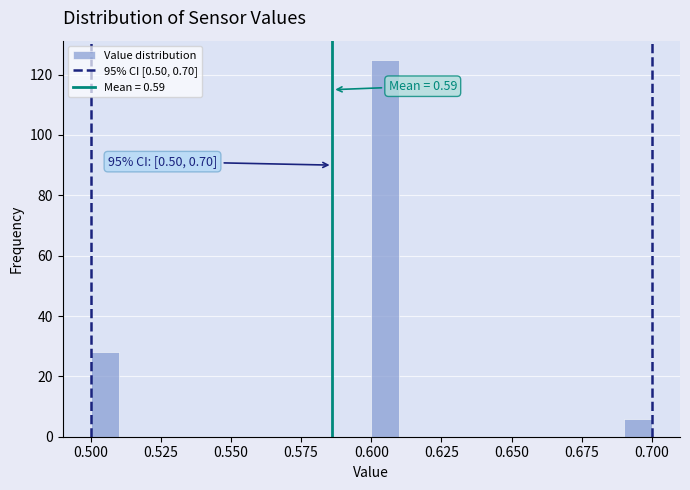

Read against the x-axis, roughly where is the centre of the tallest bar?

0.605